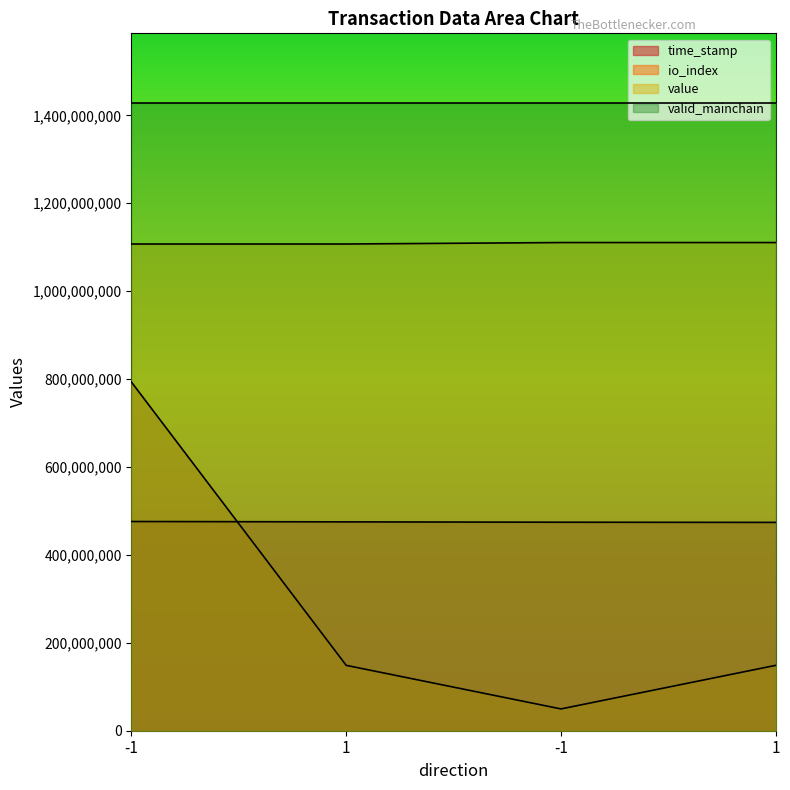

What are all the series names shown in the legend?

time_stamp, io_index, value, valid_mainchain